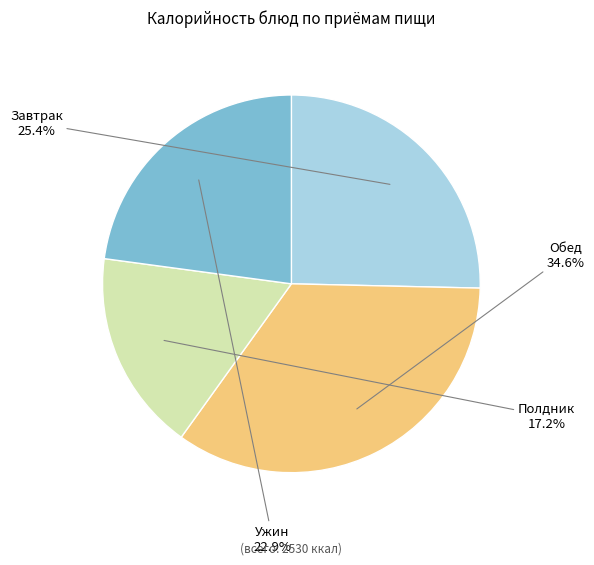

Is there any slice that represents more than half of the pie?

No